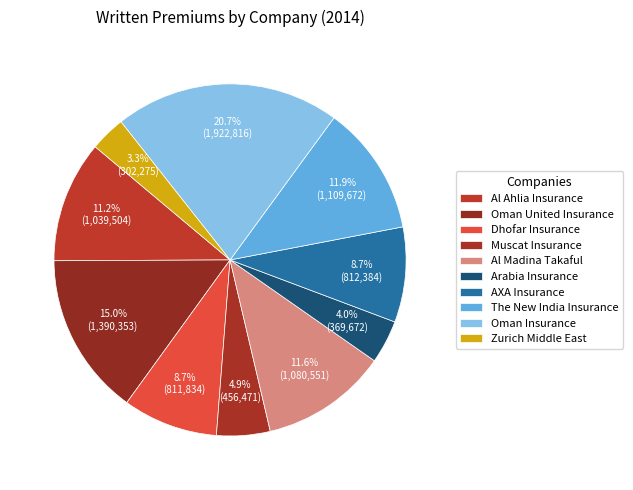

Count the number of slices in the pie.

10